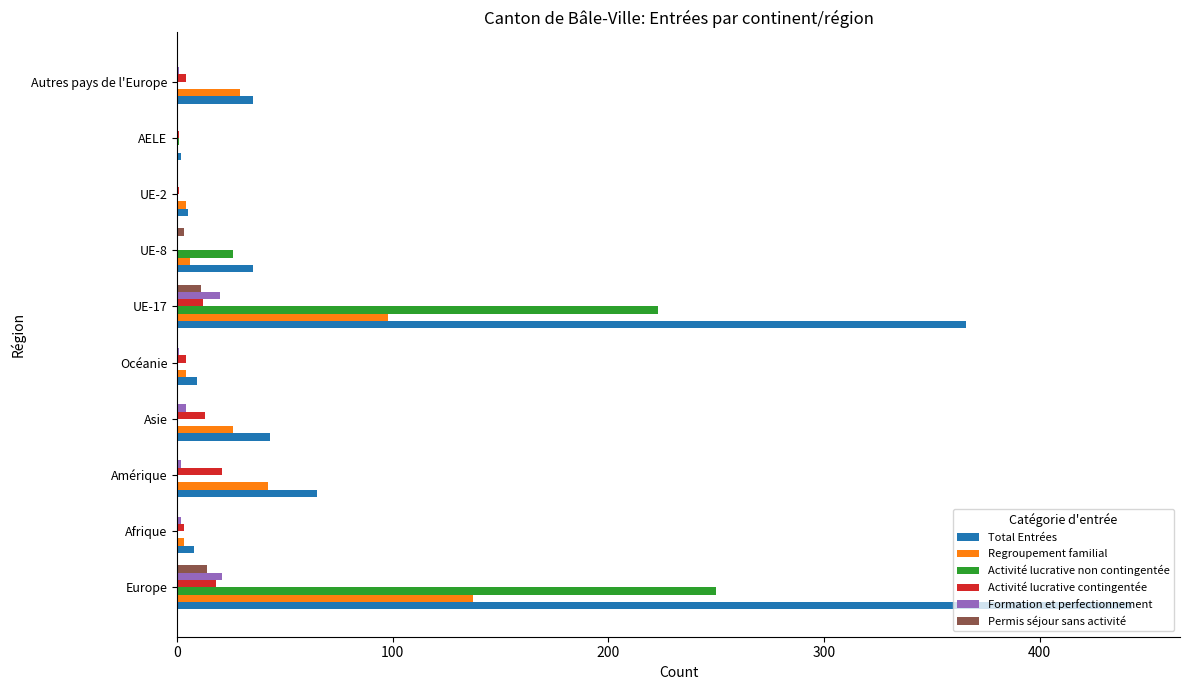

What is the average value of the Regroupement familial series?

35